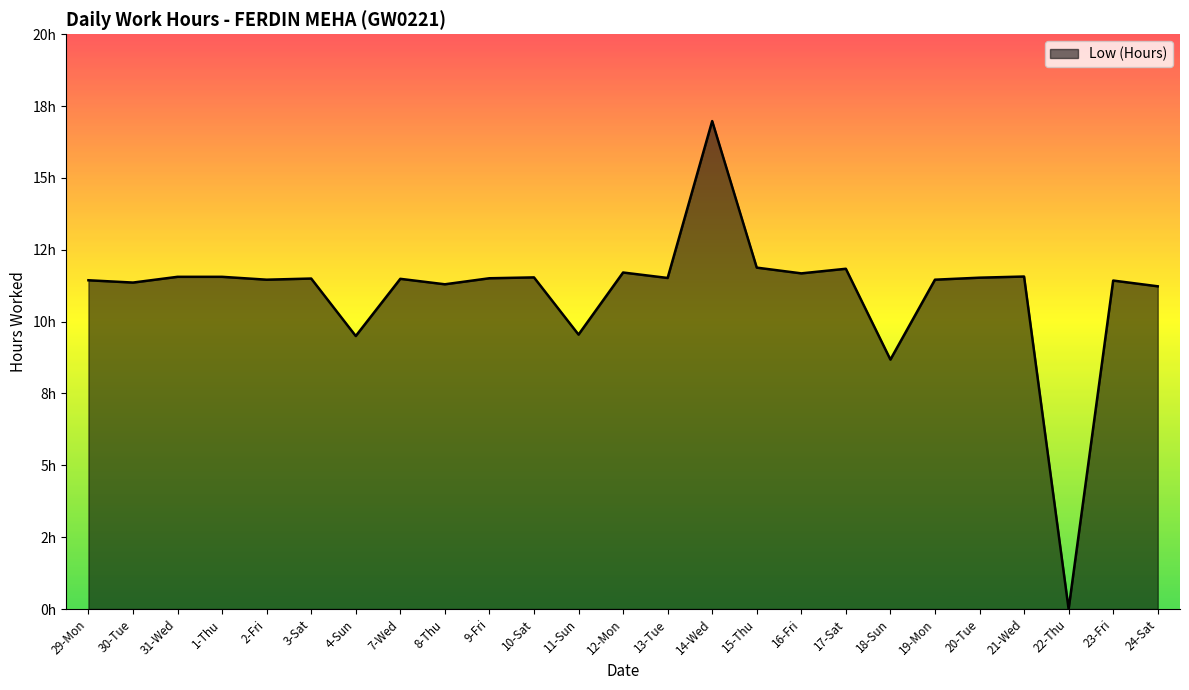

Does the chart display data point markers on the line(s)?

No